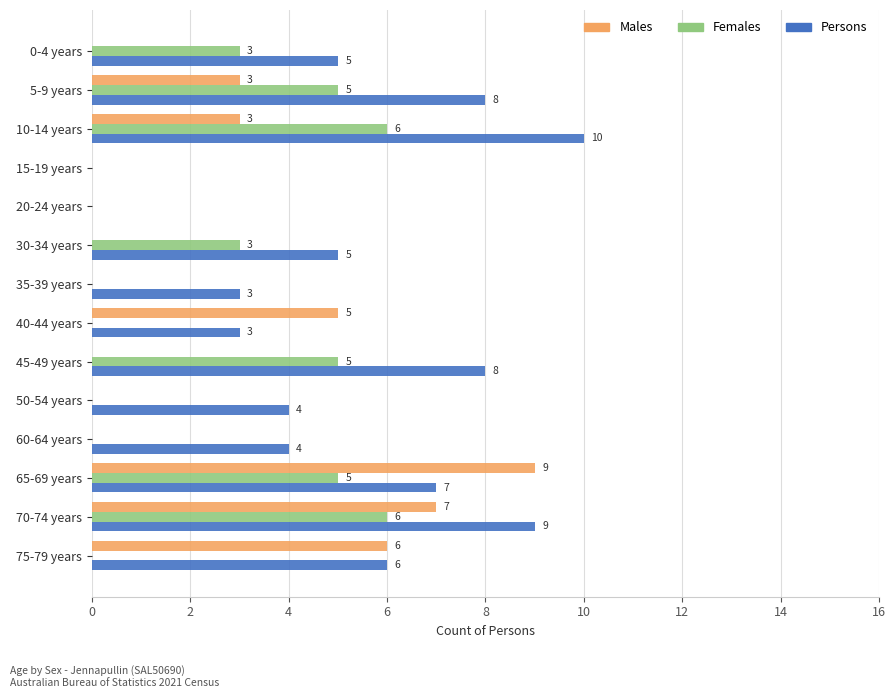

True or false: Females has a value of 5 at 5-9 years.

True